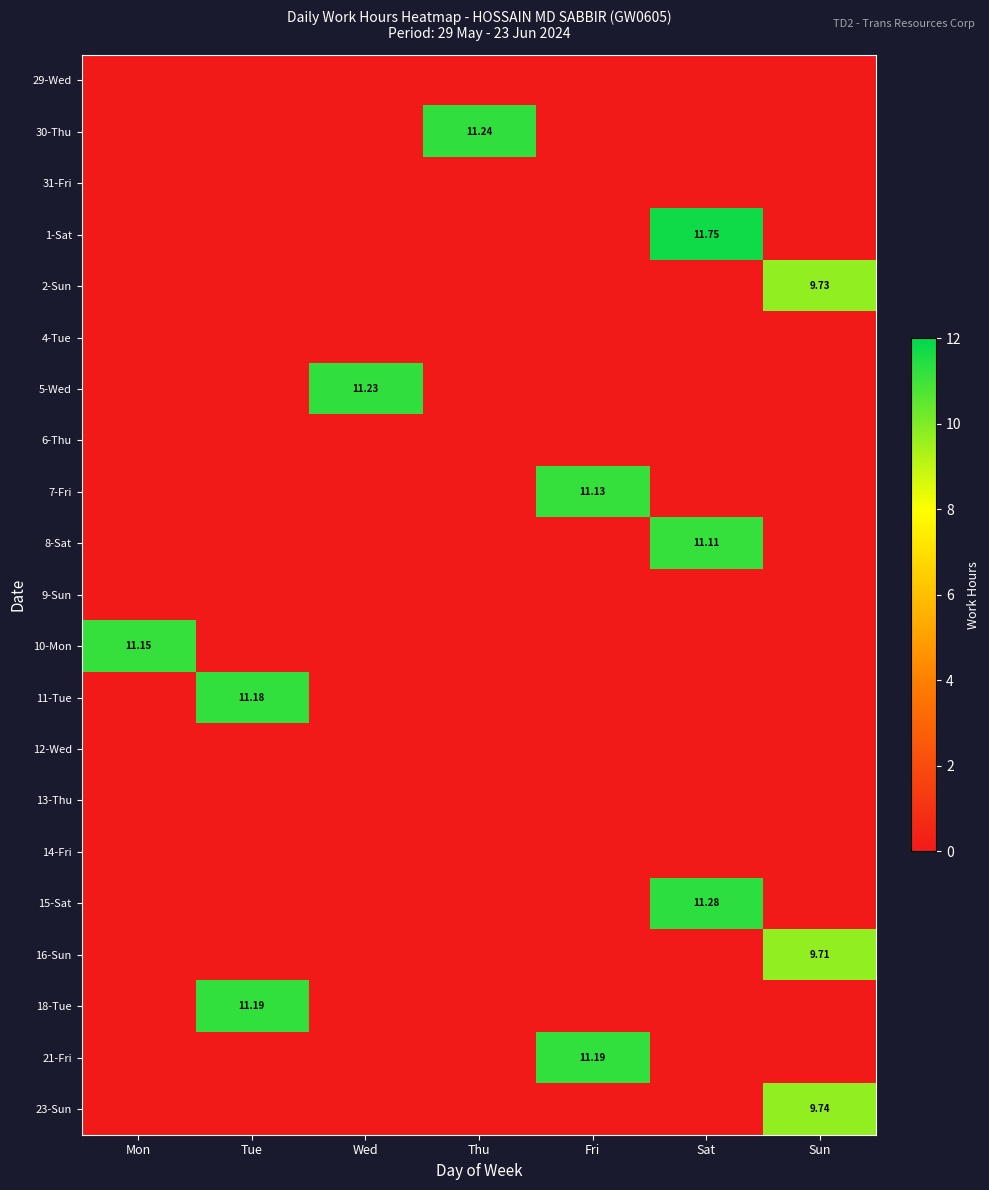

At which label does 15-Sat reach its minimum?

Mon